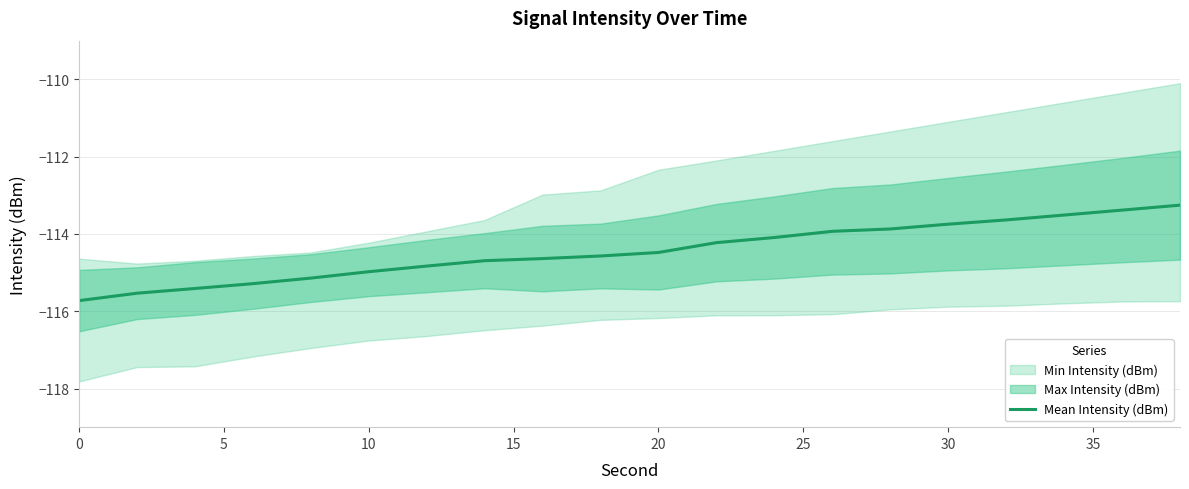

The value of Mean Intensity (dBm) at 0 is -115.7. True or false?

True